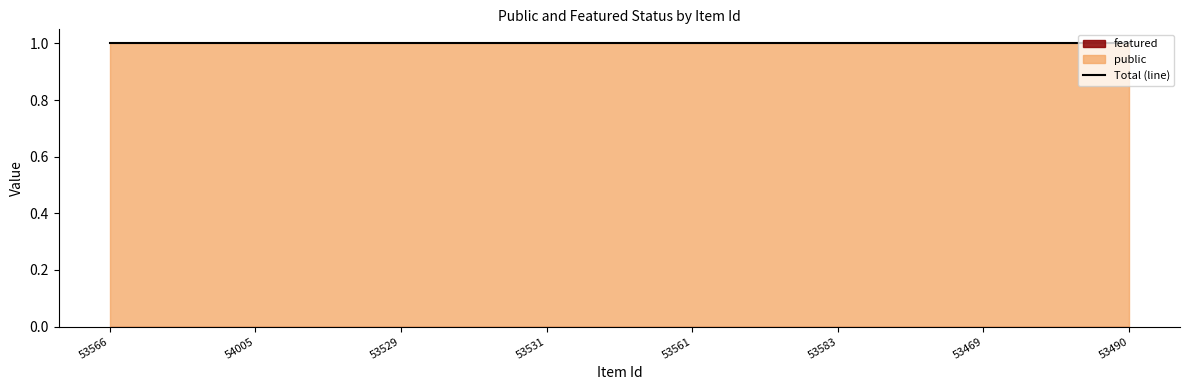

Which category has the lowest value in the public series?

53566